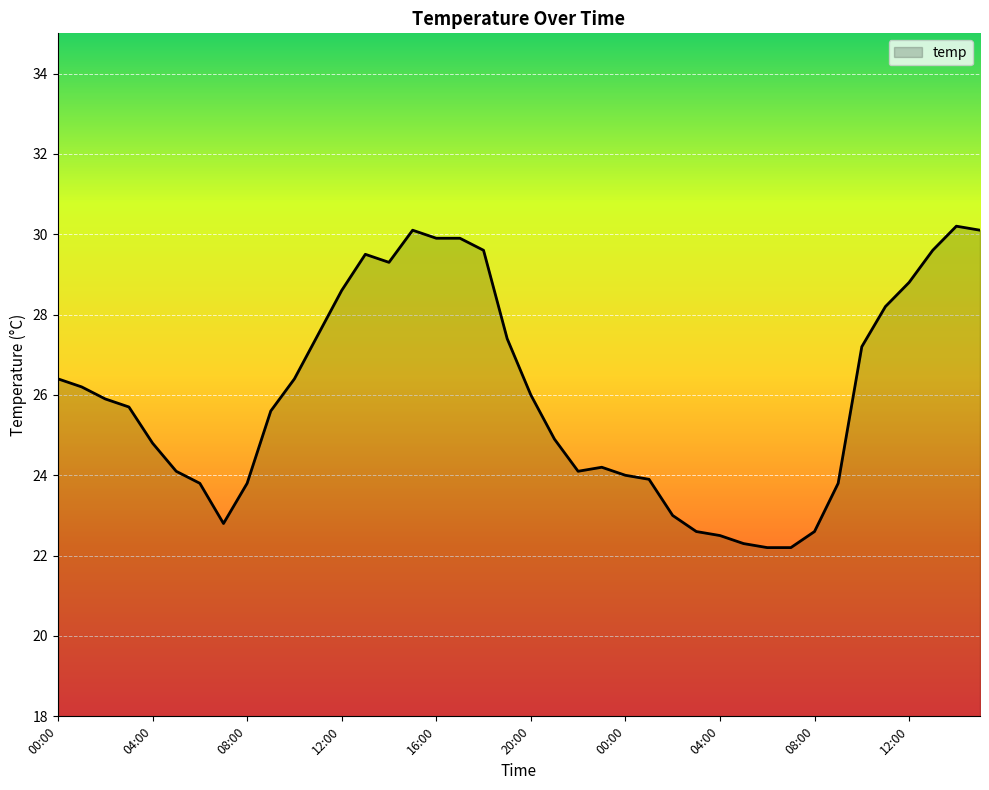

Does the chart display data point markers on the line(s)?

No